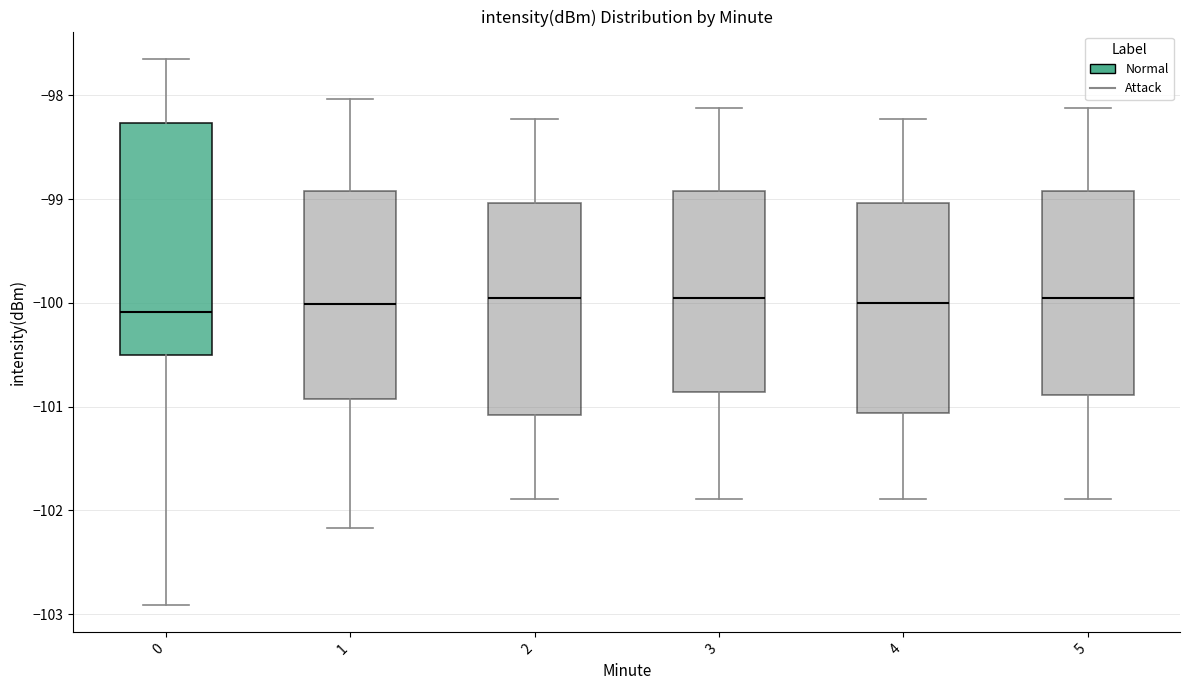

Where is the upper edge of the box at x = 3 on the y-axis? The values are not printed on the chart, so give them approximately, as read against the axis.

-98.9